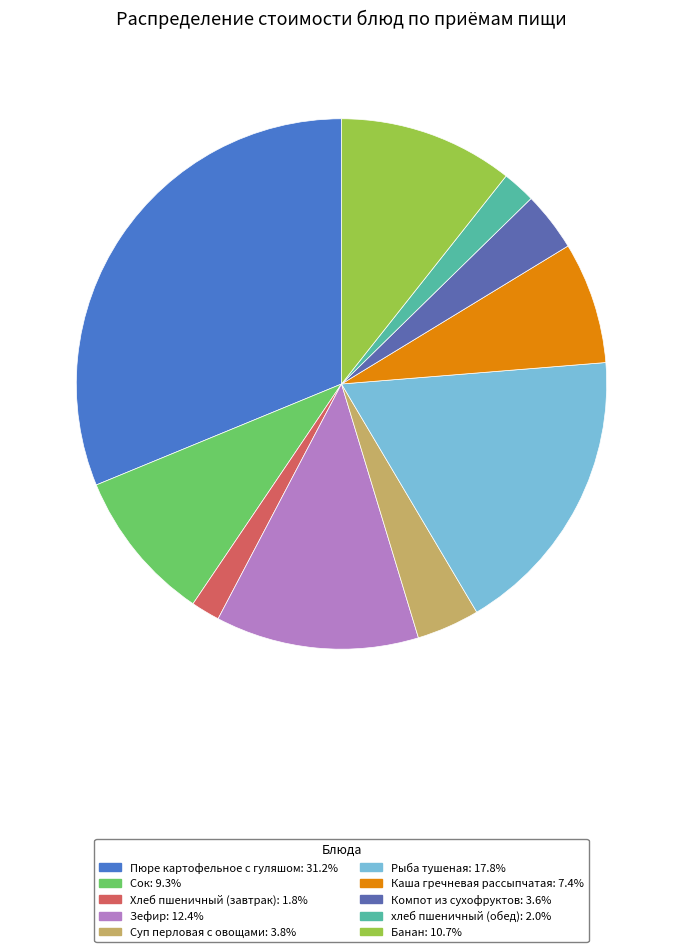

Combined, do хлеб пшеничный (обед) and Пюре картофельное с гуляшом account for over 50%?

No